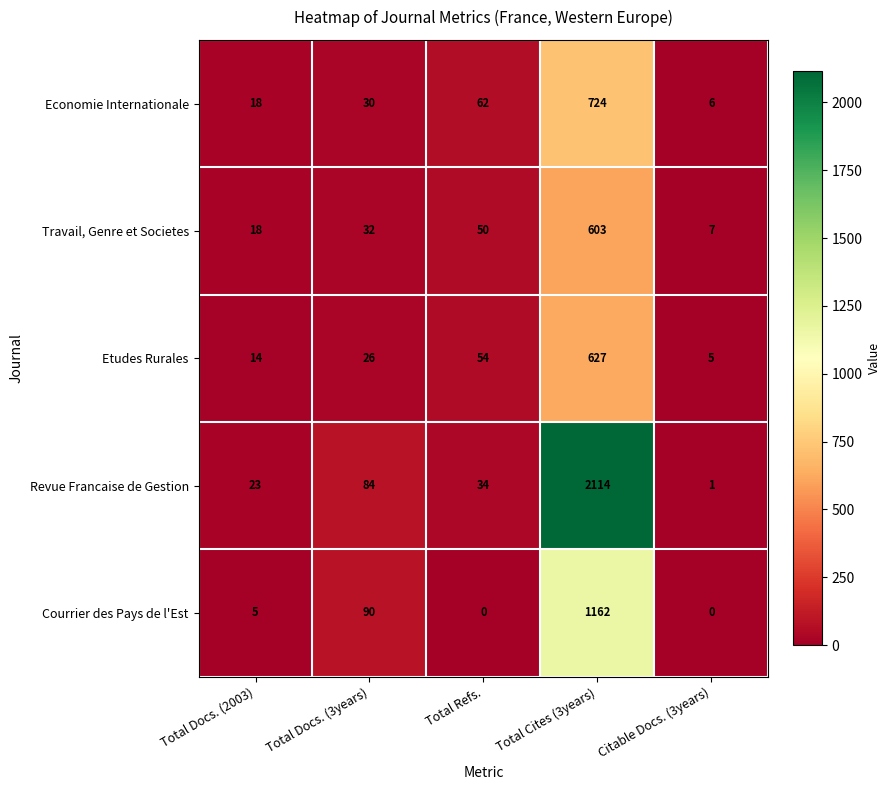

Between Total Docs. (2003) and Total Refs., which series saw the biggest shift?

Economie Internationale